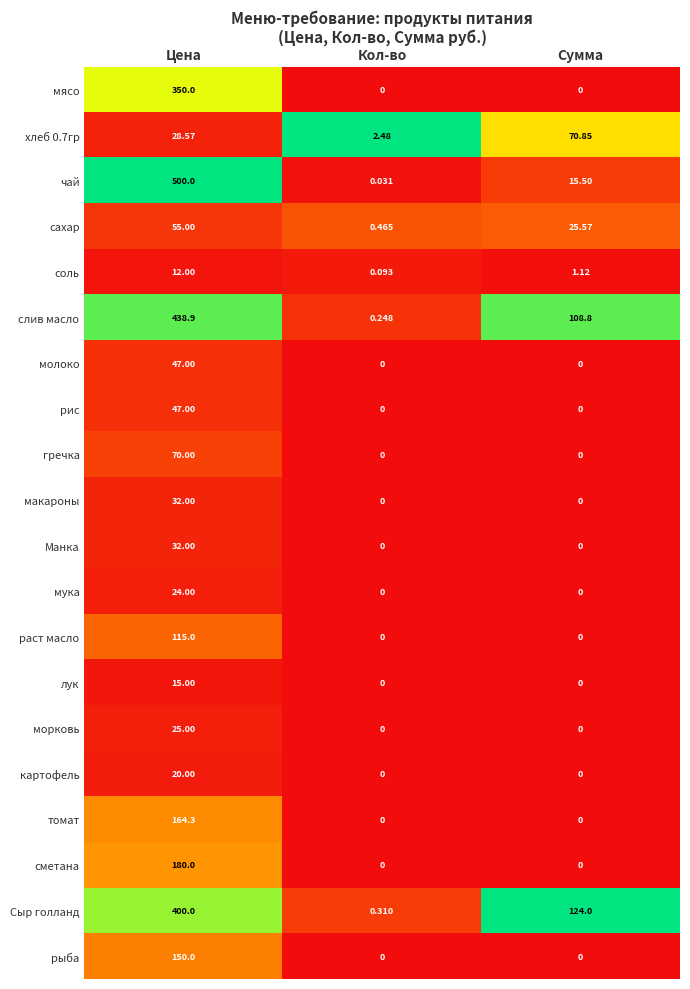

Where is Сыр голланд nearest to the value 200?

Сумма